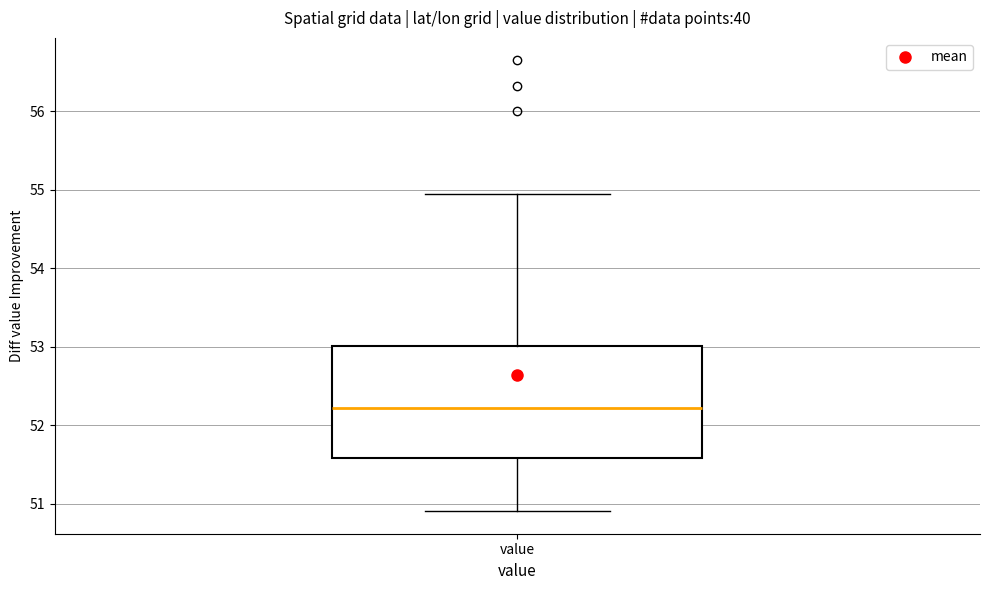

Where does the upper whisker of the box for value end on the y-axis? The values are not printed on the chart, so give them approximately, as read against the axis.

54.9